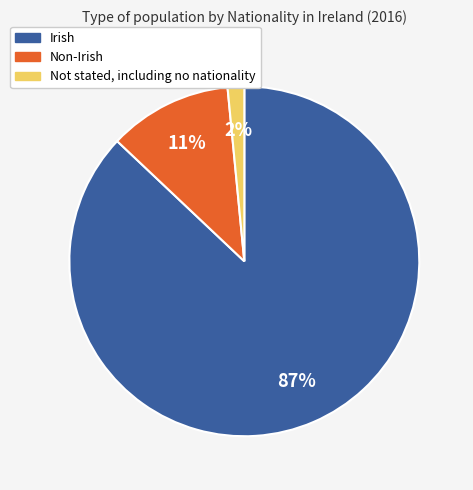

To the nearest percent, what percentage of the pie is Not stated, including no nationality?

2%